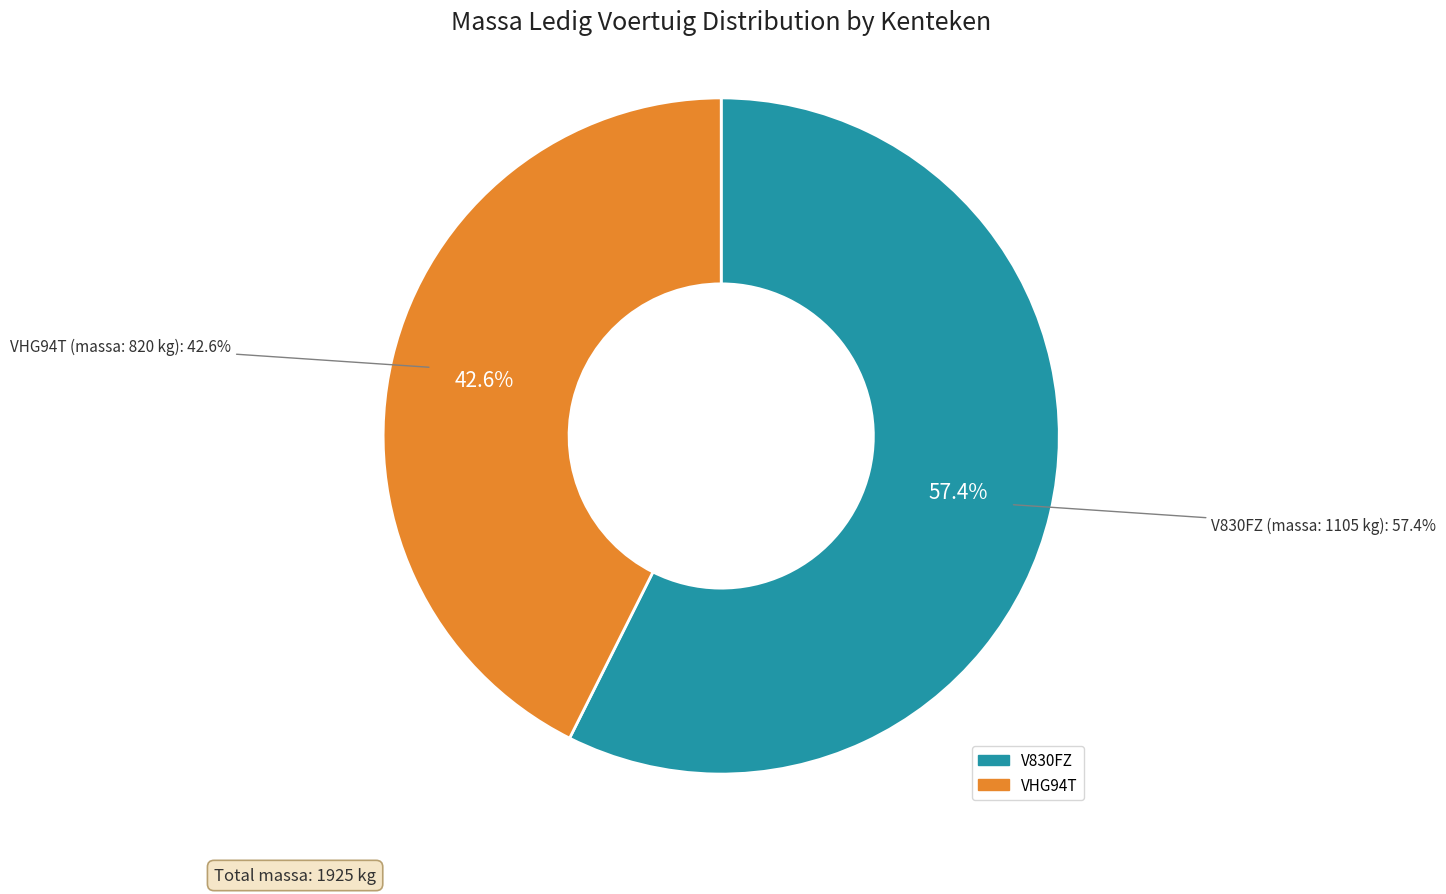

What is the largest slice in the pie chart?

V830FZ